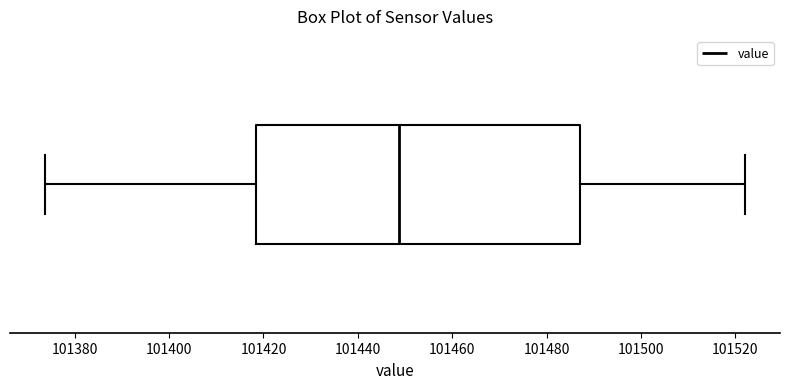

Where is the right edge of the box on the x-axis? The values are not printed on the chart, so give them approximately, as read against the axis.

101488